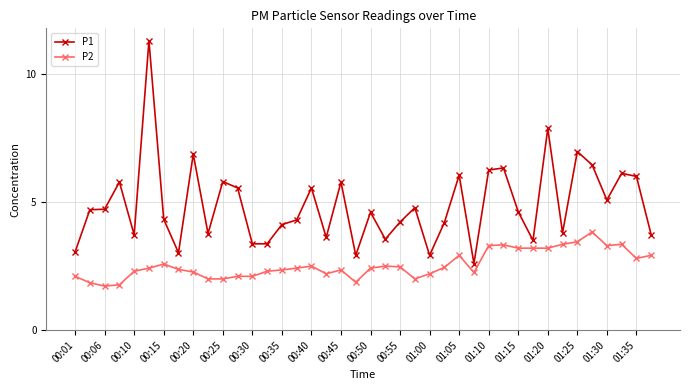

What is the highest value of the P2 series?

3.8